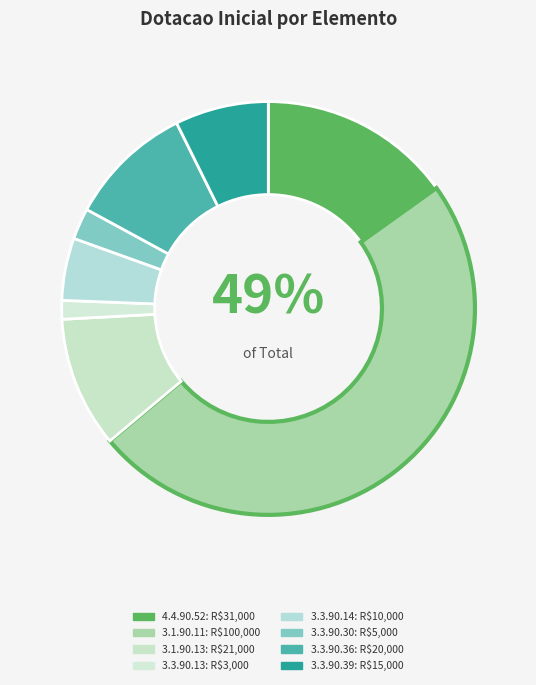

True or false: 3.3.90.13 Legislativa accounts for 1% of the total.

True